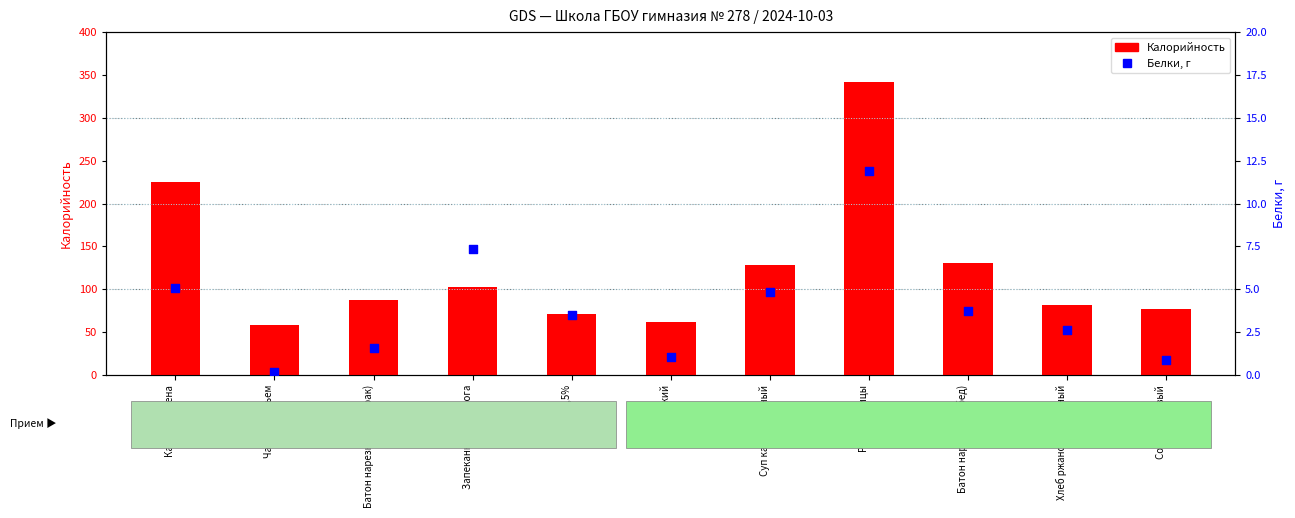

Is the value of Белки at Чай с вареньем greater than the value of Калорийность at Каша из пшена?

No